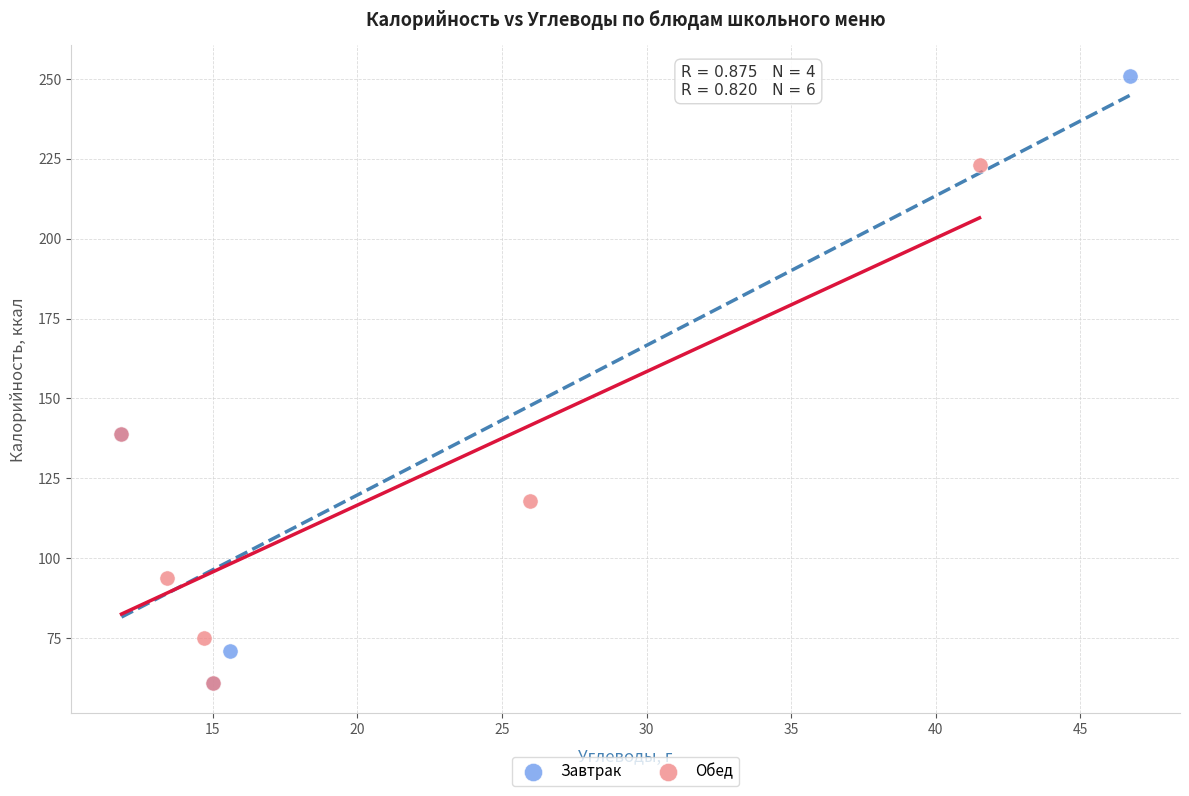

Which series reaches the maximum Y coordinate?

Завтрак